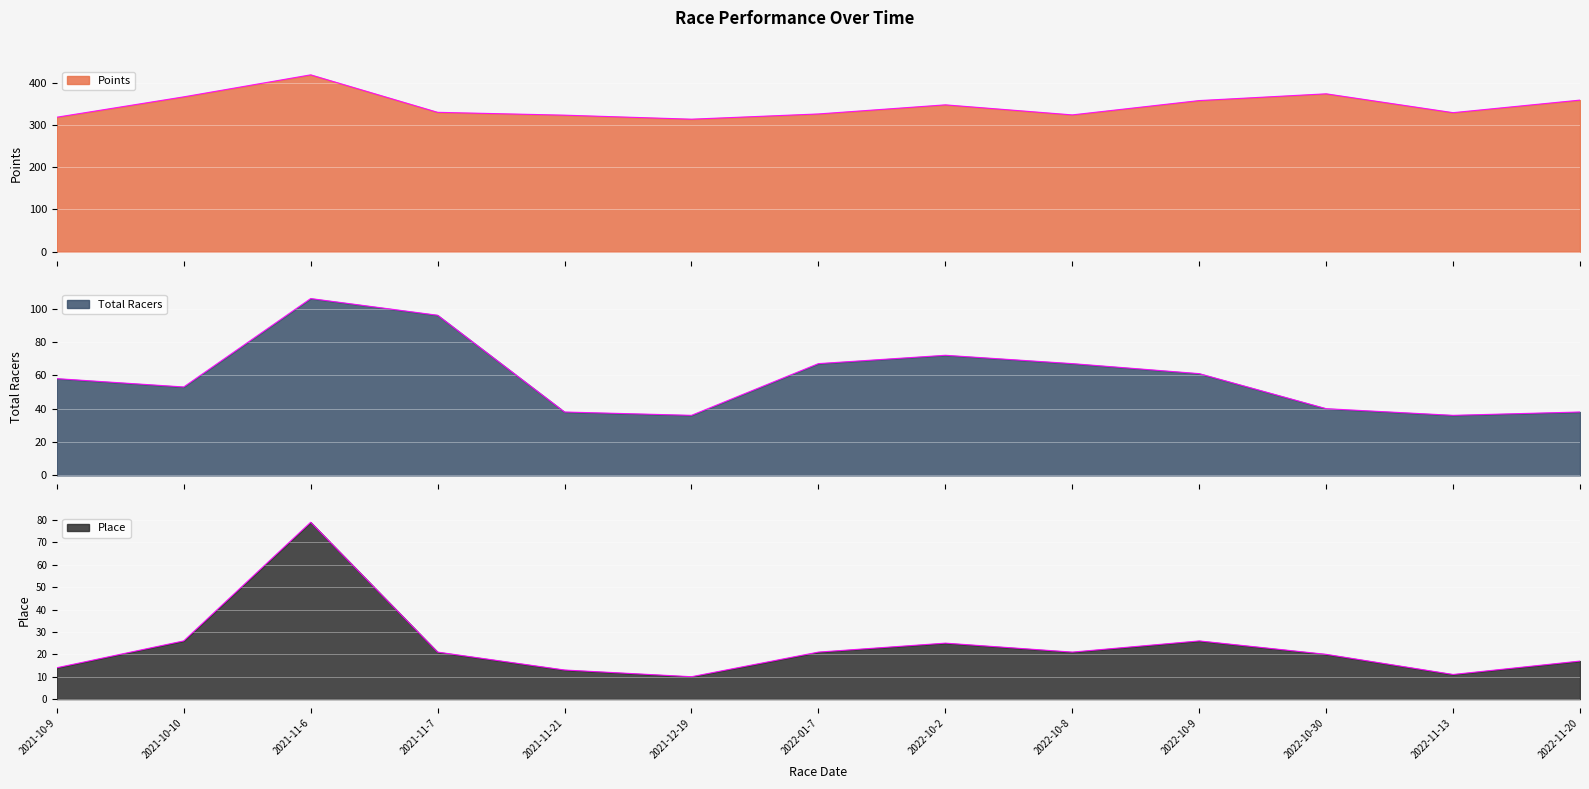

Between 2021-11-21 and 2022-01-7, which series saw the biggest shift?

Total Racers